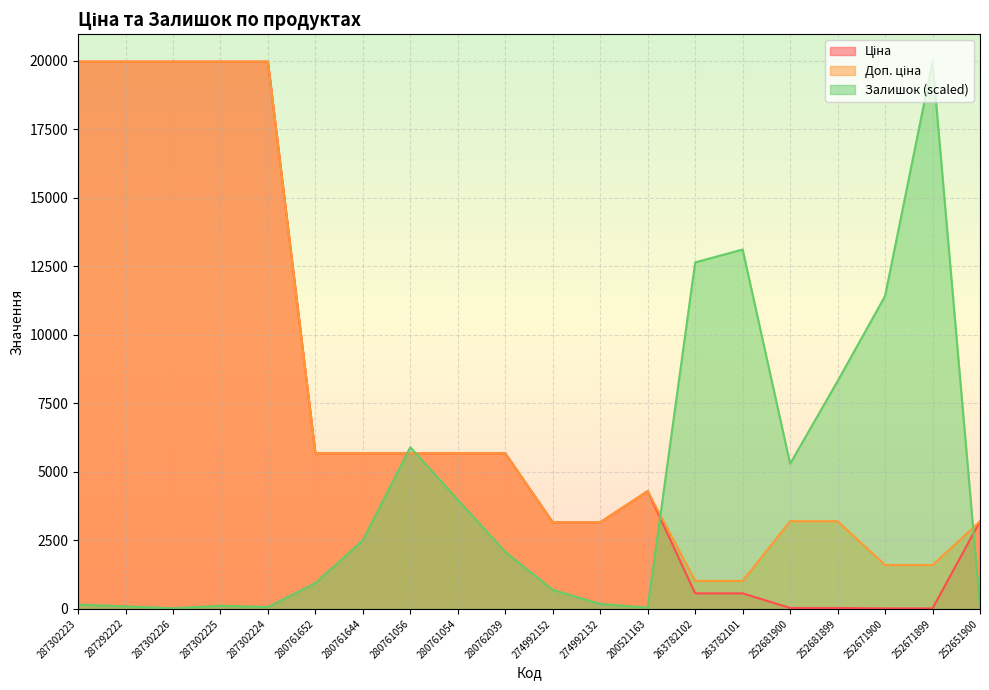

How many data points in Ціна are above 5673?

10